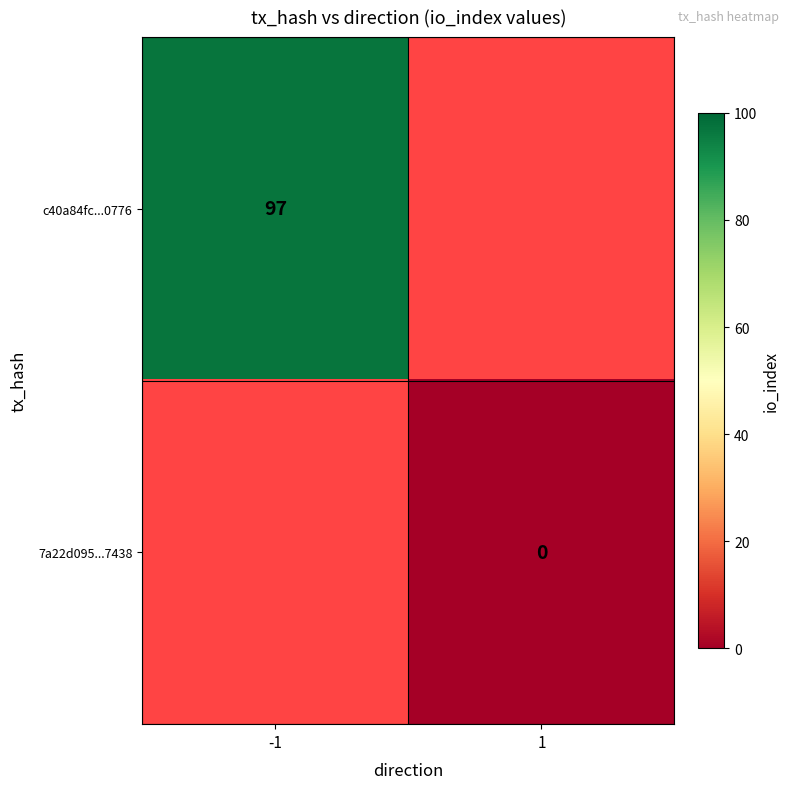

What is the maximum value shown in the chart?

97.0